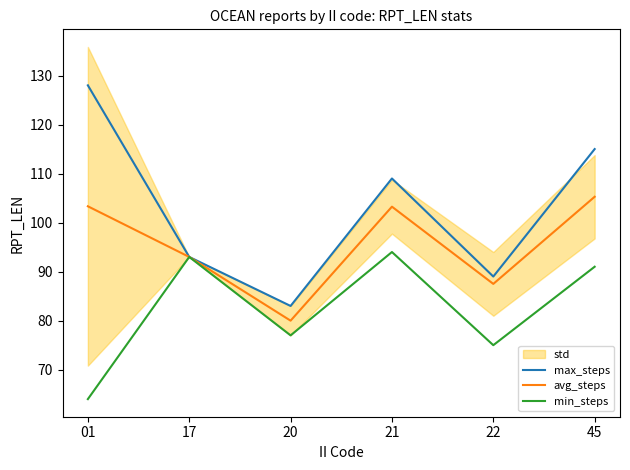

What is the spread (max minus min) of values at 22?

14.0